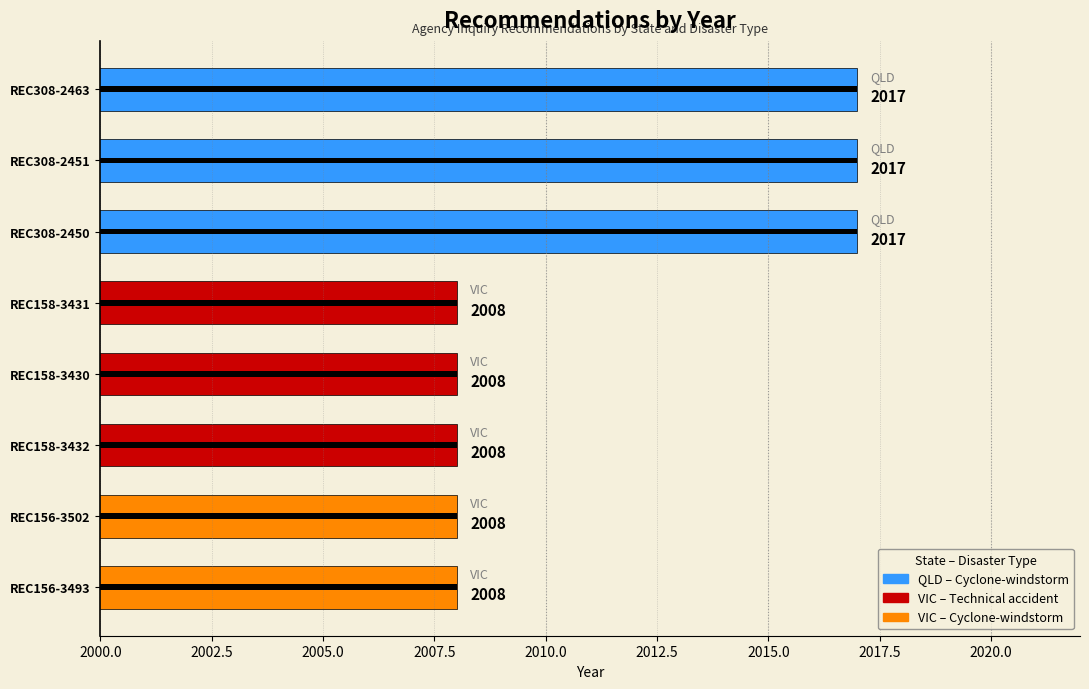

Are the bars horizontal?

Yes